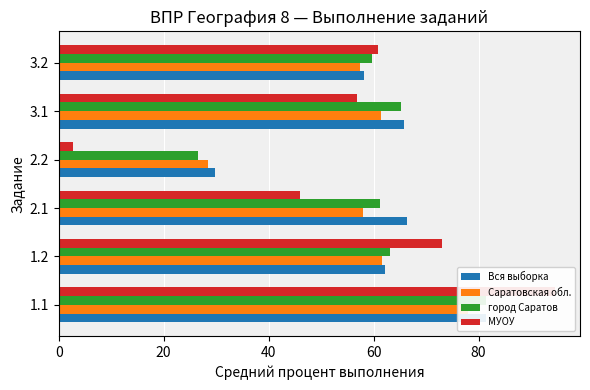

What is the approximate value of город Саратов at 2.1?

61.2